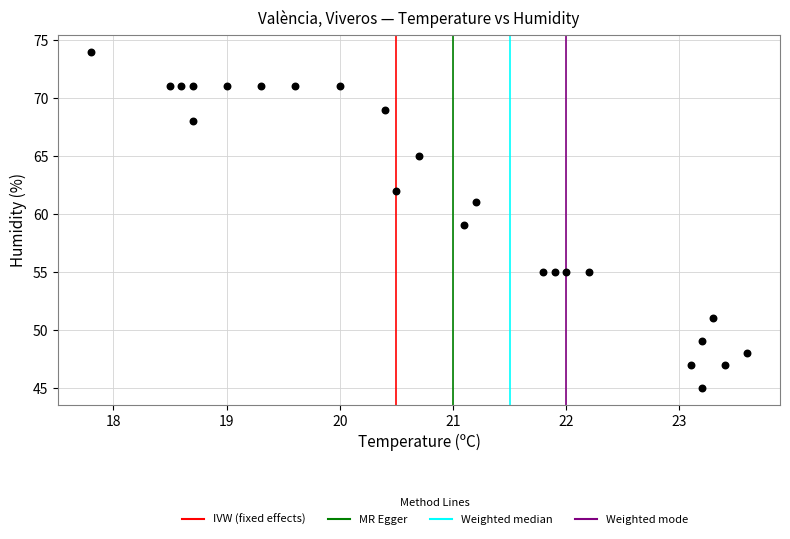

What is the range of Y values (max minus min)?

29